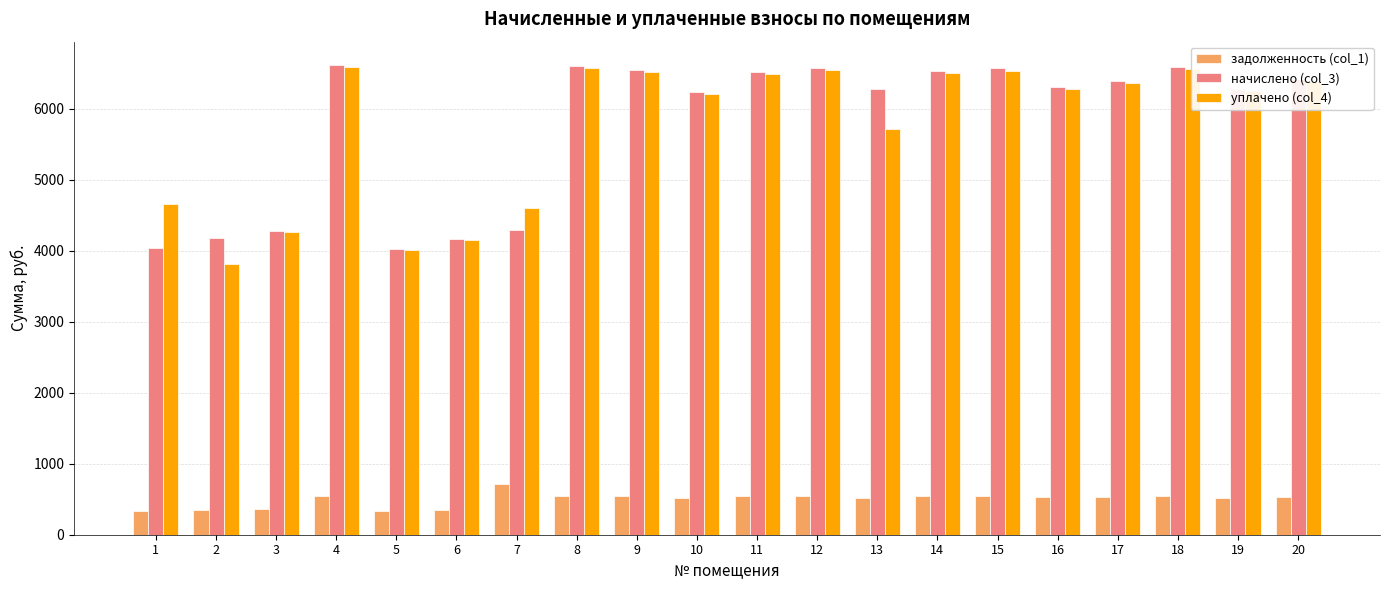

True or false: начислено (col_3) has a value of 6400.1 at 17.

True